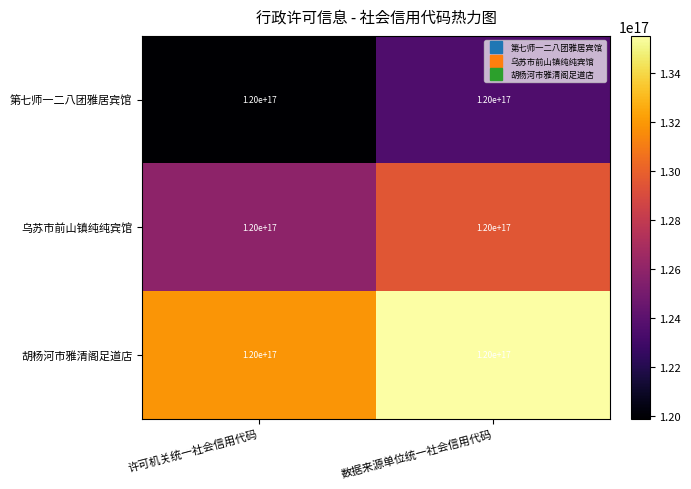

How many data points does each series have?

2